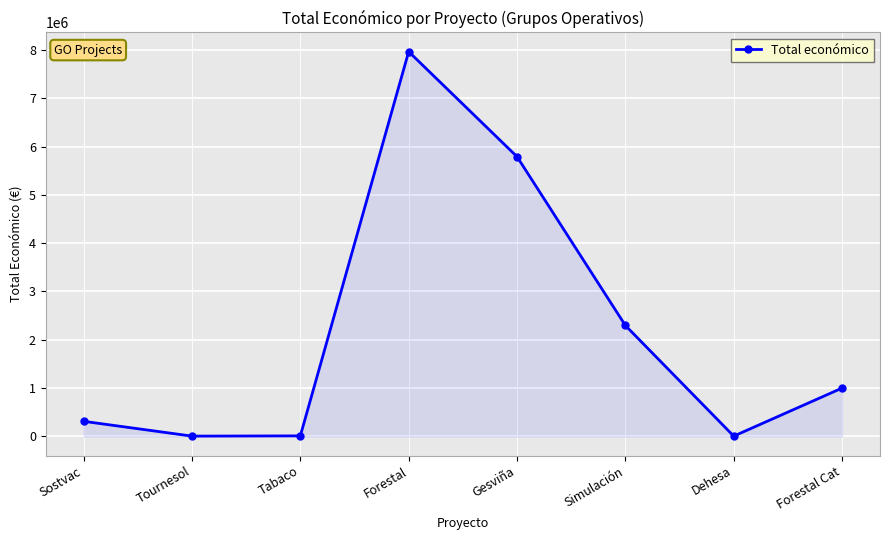

The chart shows a value of 5792221 at Gesviña. True or false?

True